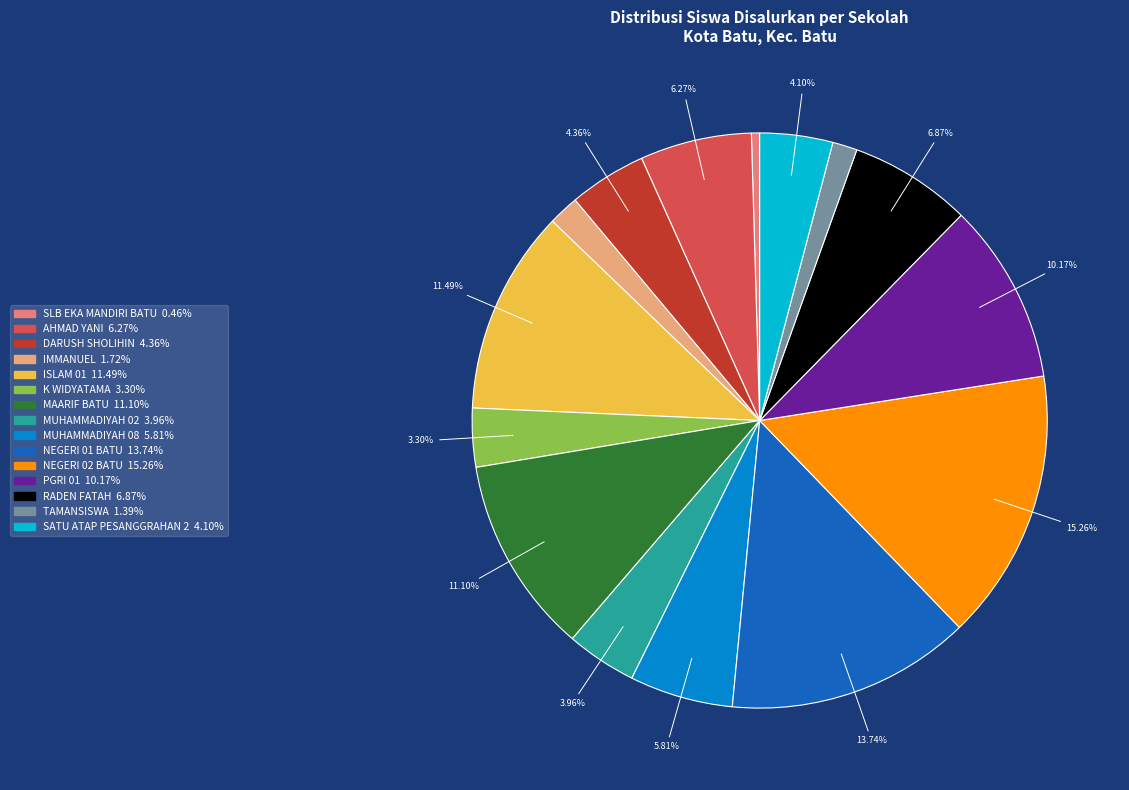

How many slices are in this pie chart?

15